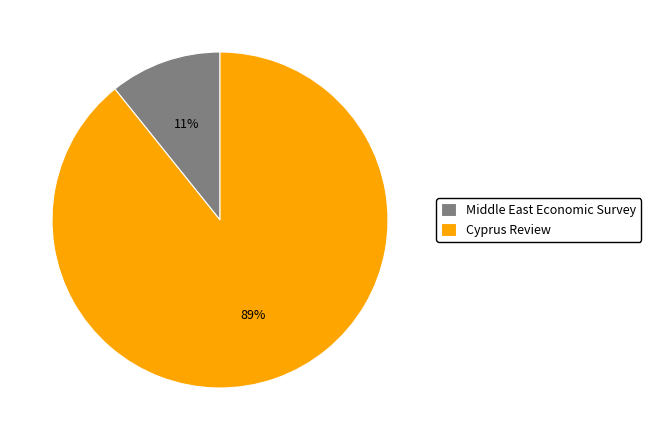

To the nearest percent, what is the difference between the largest and smallest slice percentages?

78%